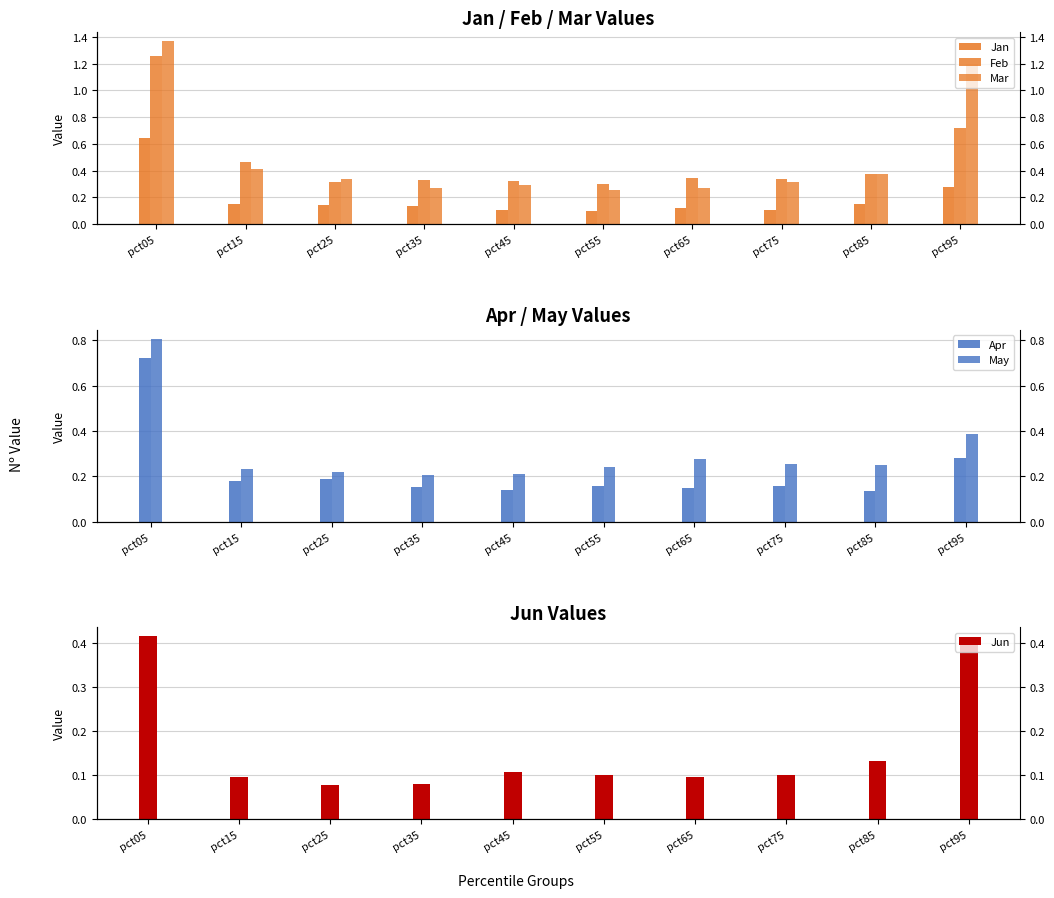

Which series changed the most between pct75 and pct95?

Mar